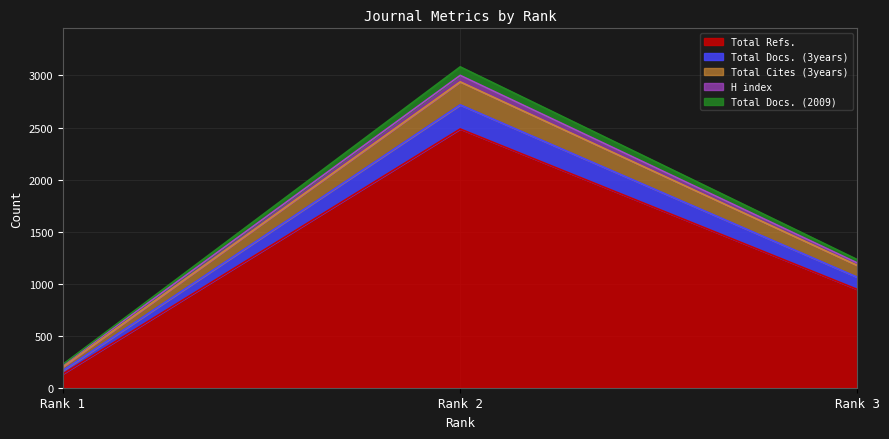

What is the smallest value displayed?

133